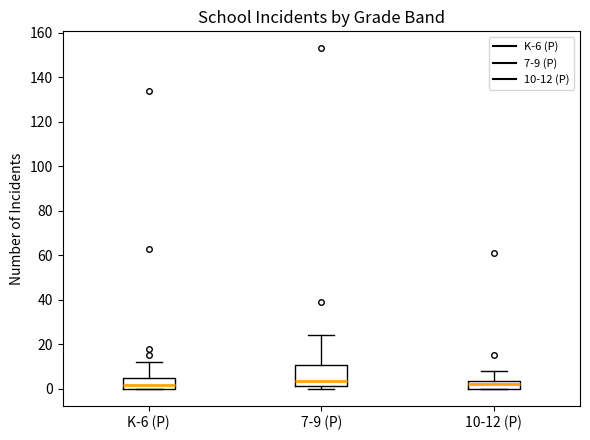

Reading left to right, transcribe this box plot: for each box, give where its median line is, the range the box spans, and where its two whiskers end, as read against the y-axis. The values are not printed on the chart, so give them approximately, as read against the axis.

K-6 (P): median 2, box 0 to 6, whiskers 0 to 12
7-9 (P): median 4, box 2 to 10, whiskers 0 to 24
10-12 (P): median 2, box 0 to 4, whiskers 0 to 8